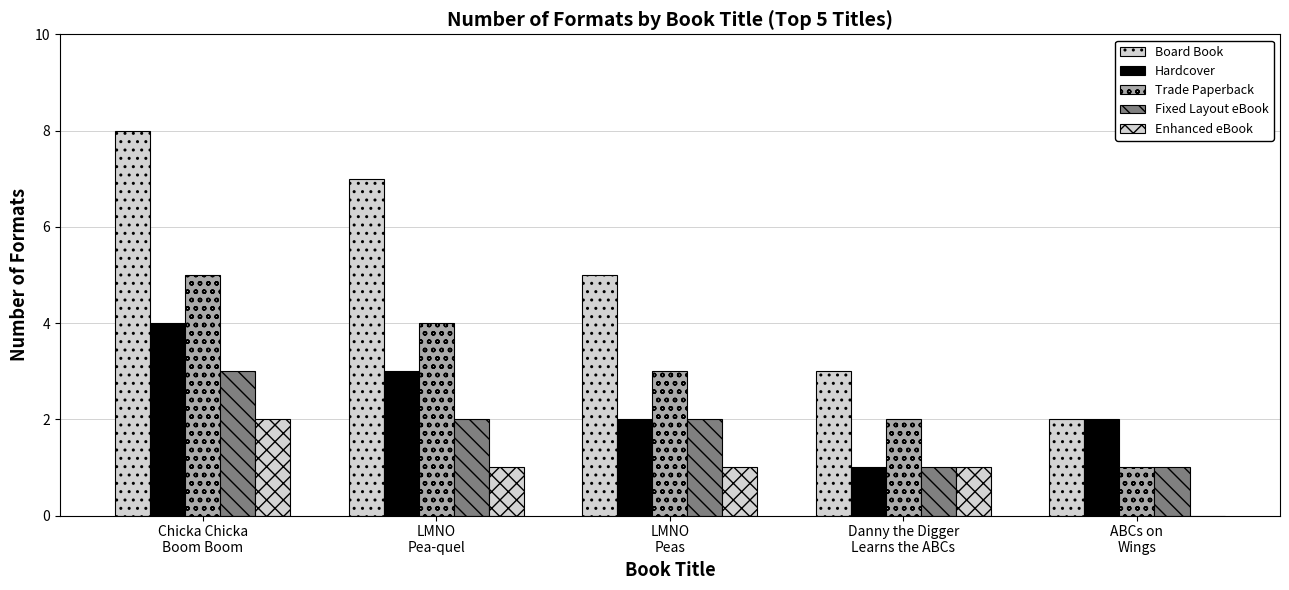

How many data points does each series have?

5